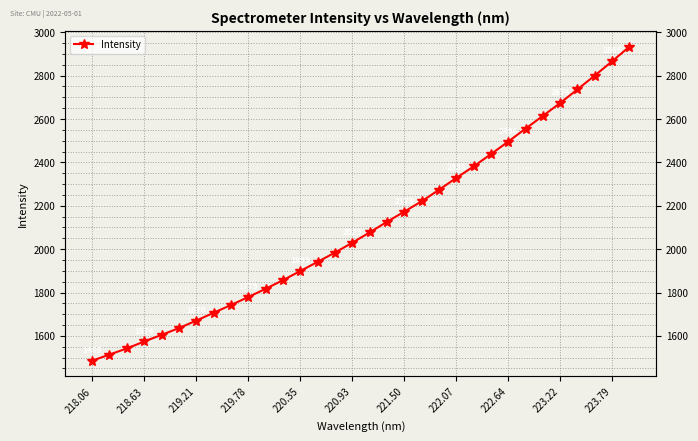

Which category has the lowest value across all series?

218.06